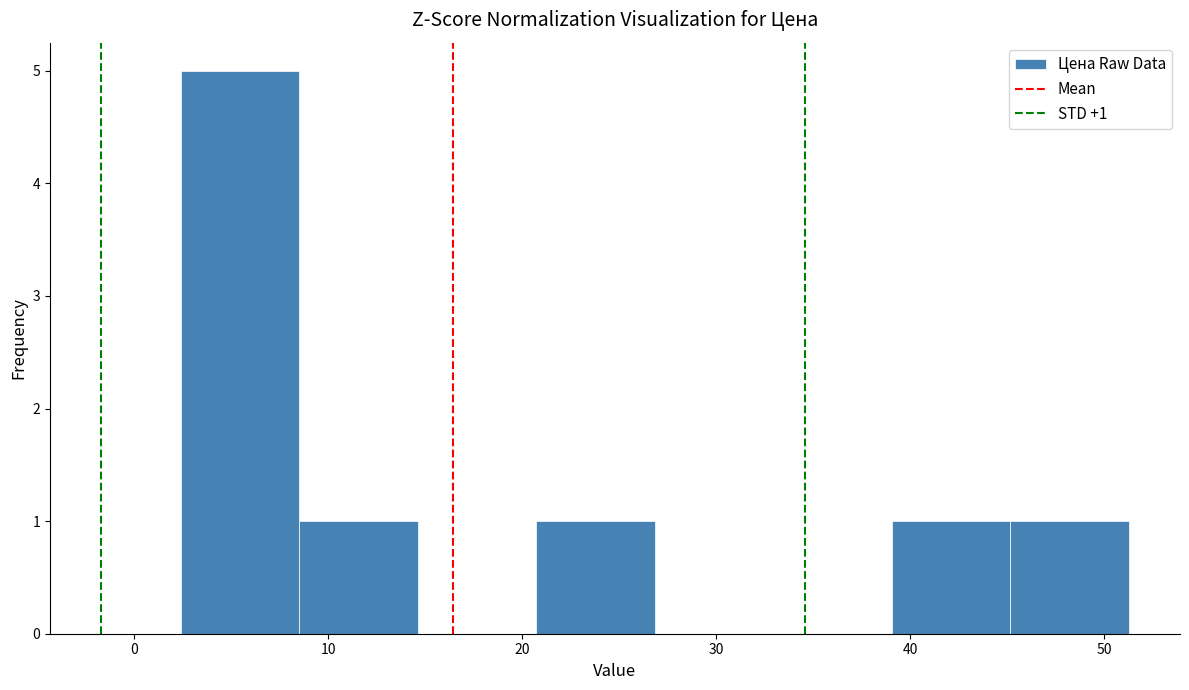

Which range on the x-axis has the tallest bar?

2 to 8